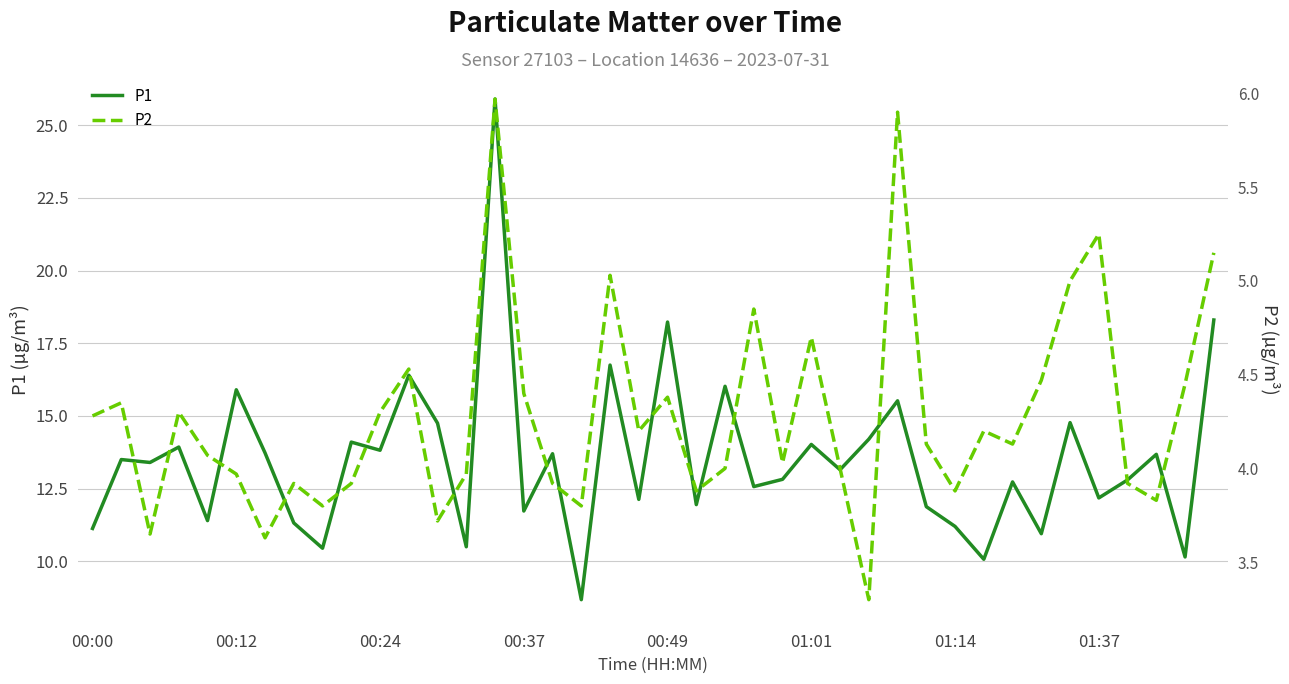

What is the highest value of the P1 series?

25.9